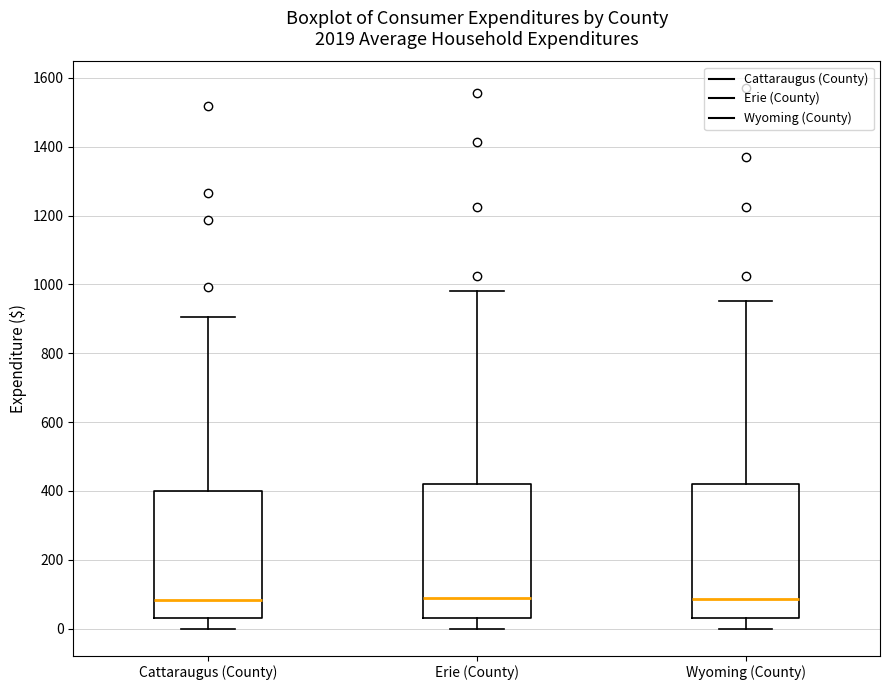

Reading left to right, transcribe this box plot: for each box, give where its median line is, the range the box spans, and where its two whiskers end, as read against the y-axis. The values are not printed on the chart, so give them approximately, as read against the axis.

Cattaraugus (County): median 80, box 40 to 400, whiskers 0 to 900
Erie (County): median 80, box 40 to 420, whiskers 0 to 980
Wyoming (County): median 80, box 40 to 420, whiskers 0 to 960